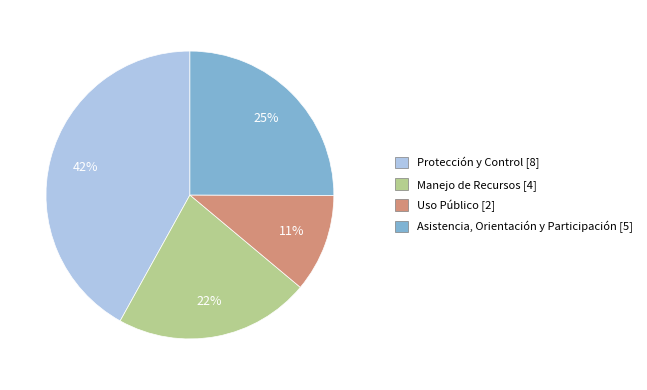

Is there a majority slice in this chart?

No